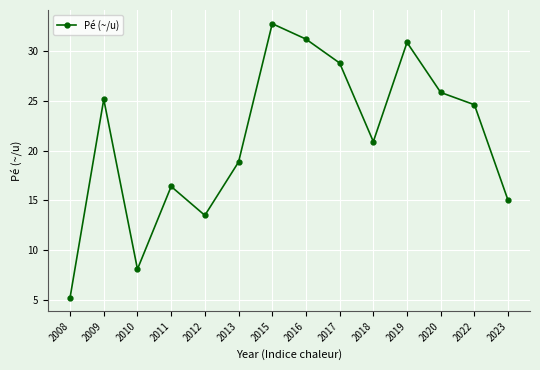

List the labels in order of value, smallest first.

2008, 2010, 2012, 2023, 2011, 2013, 2018, 2022, 2009, 2020, 2017, 2019, 2016, 2015